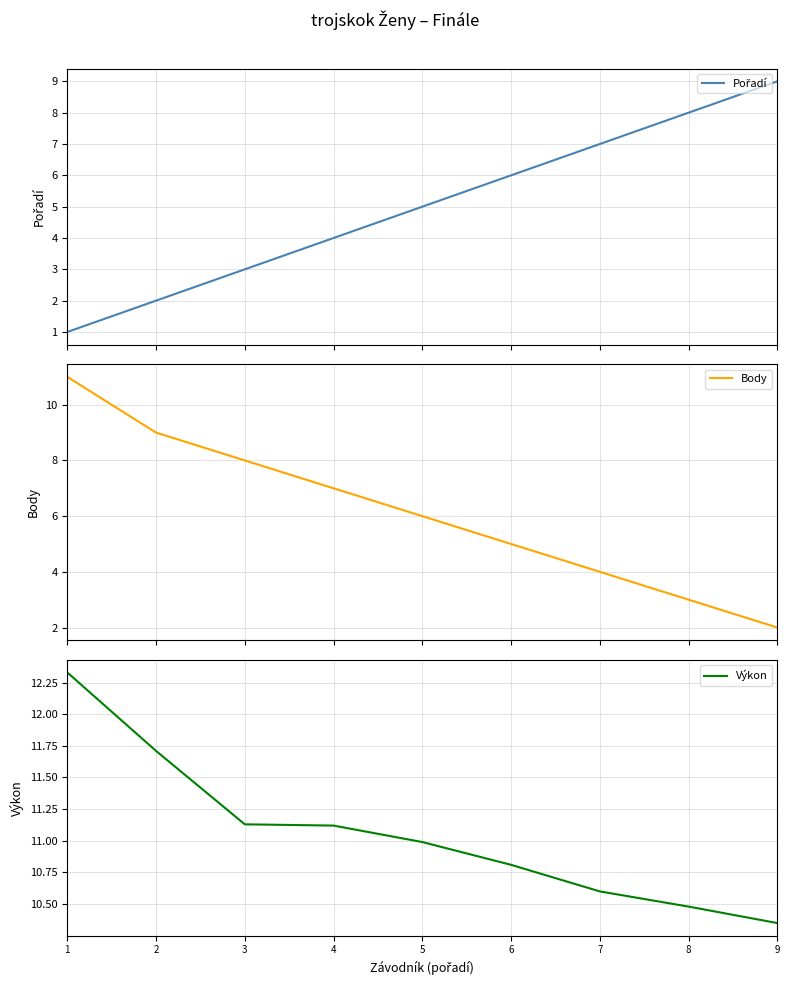

Rank the series by their average value, from highest to lowest.

Výkon, Body, Pořadí